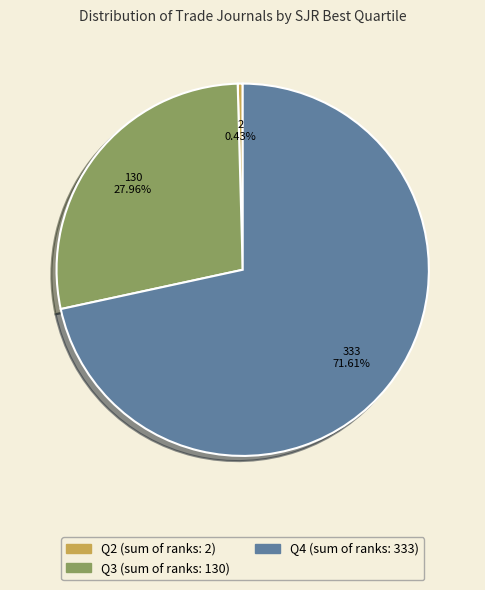

Do Q2 and Q3 together represent more than half of the pie?

No